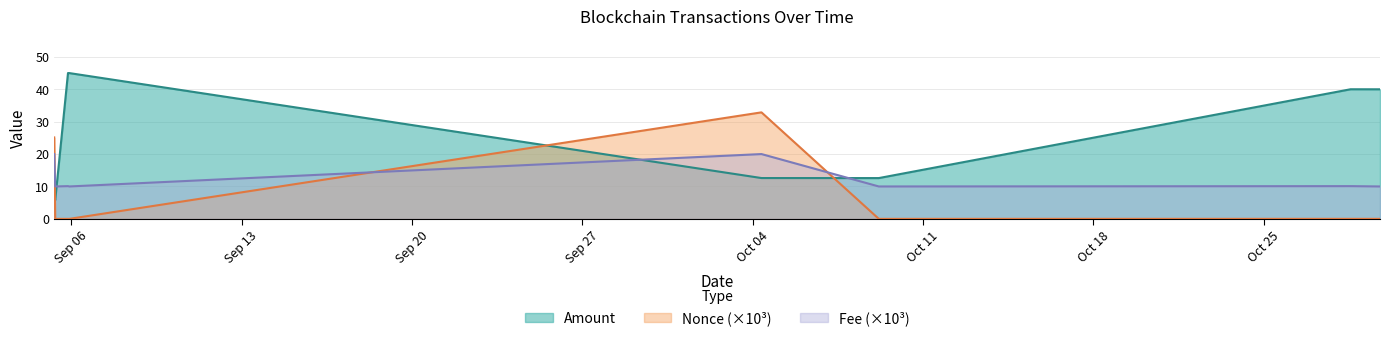

What is the difference between the maximum and second lowest values in the Fee (×10³) series?

10.0